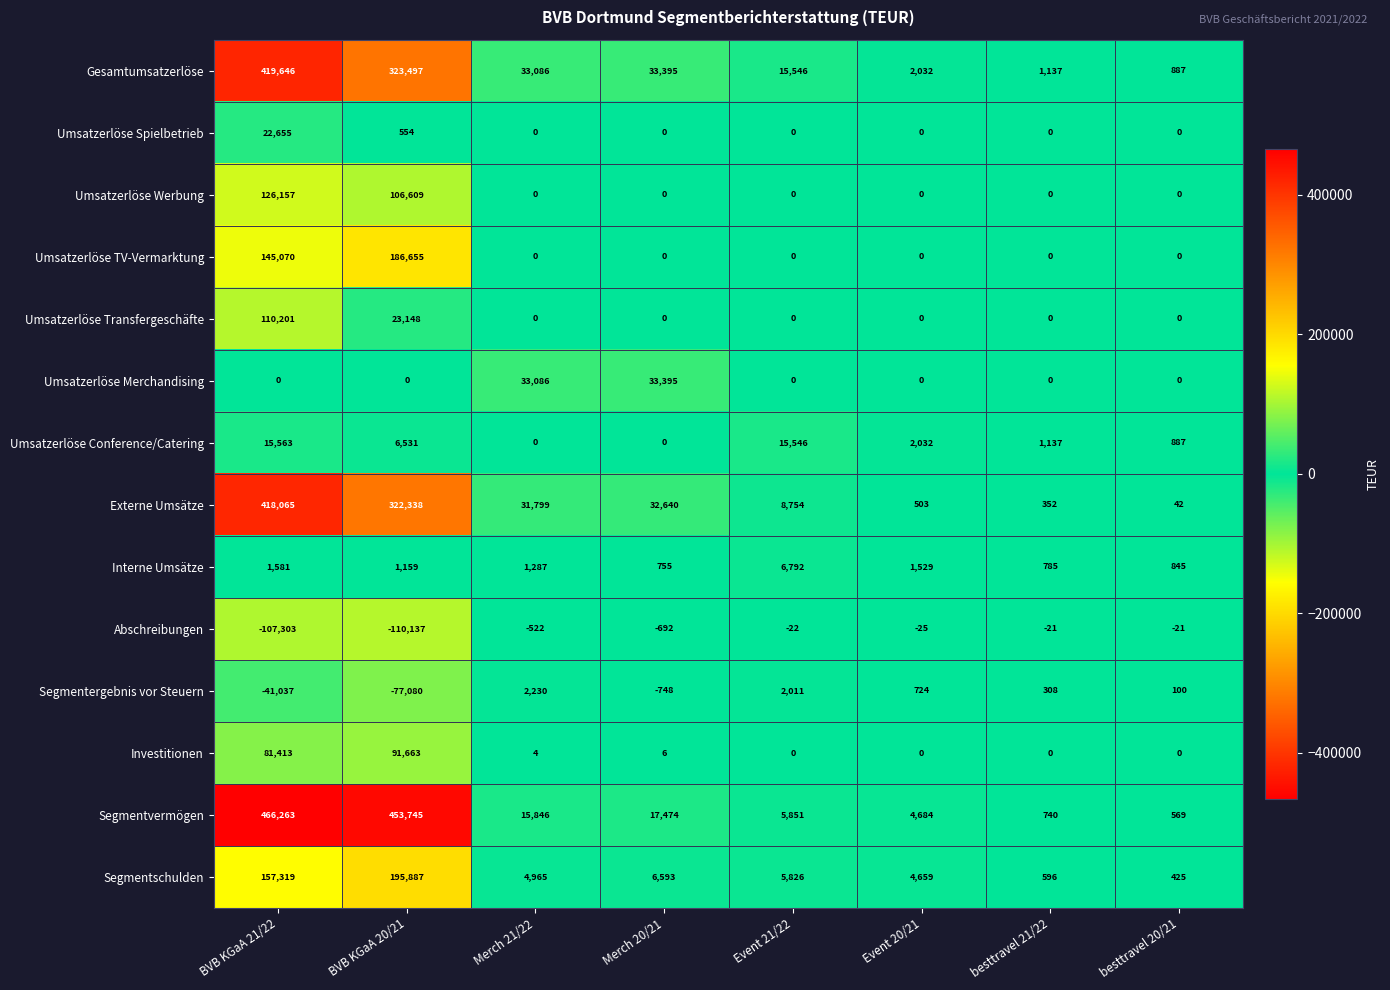

True or false: Umsatzerlöse Werbung has a value of 0 at besttravel 20/21.

True